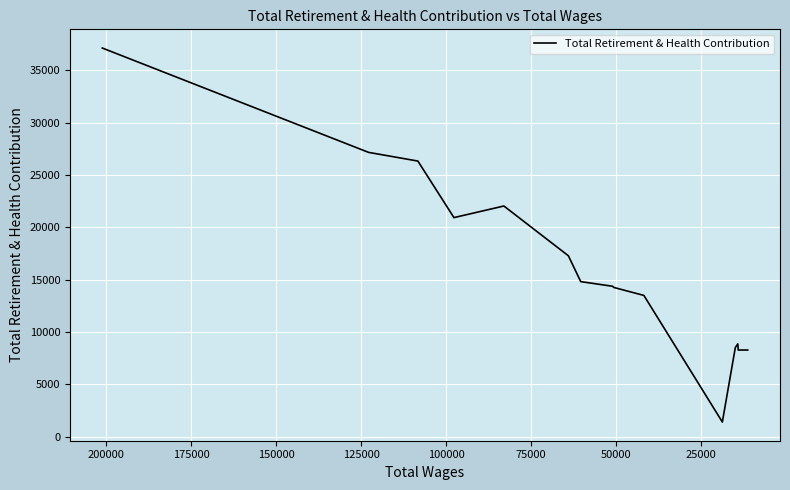

Is this an area chart (filled region under the line)?

No